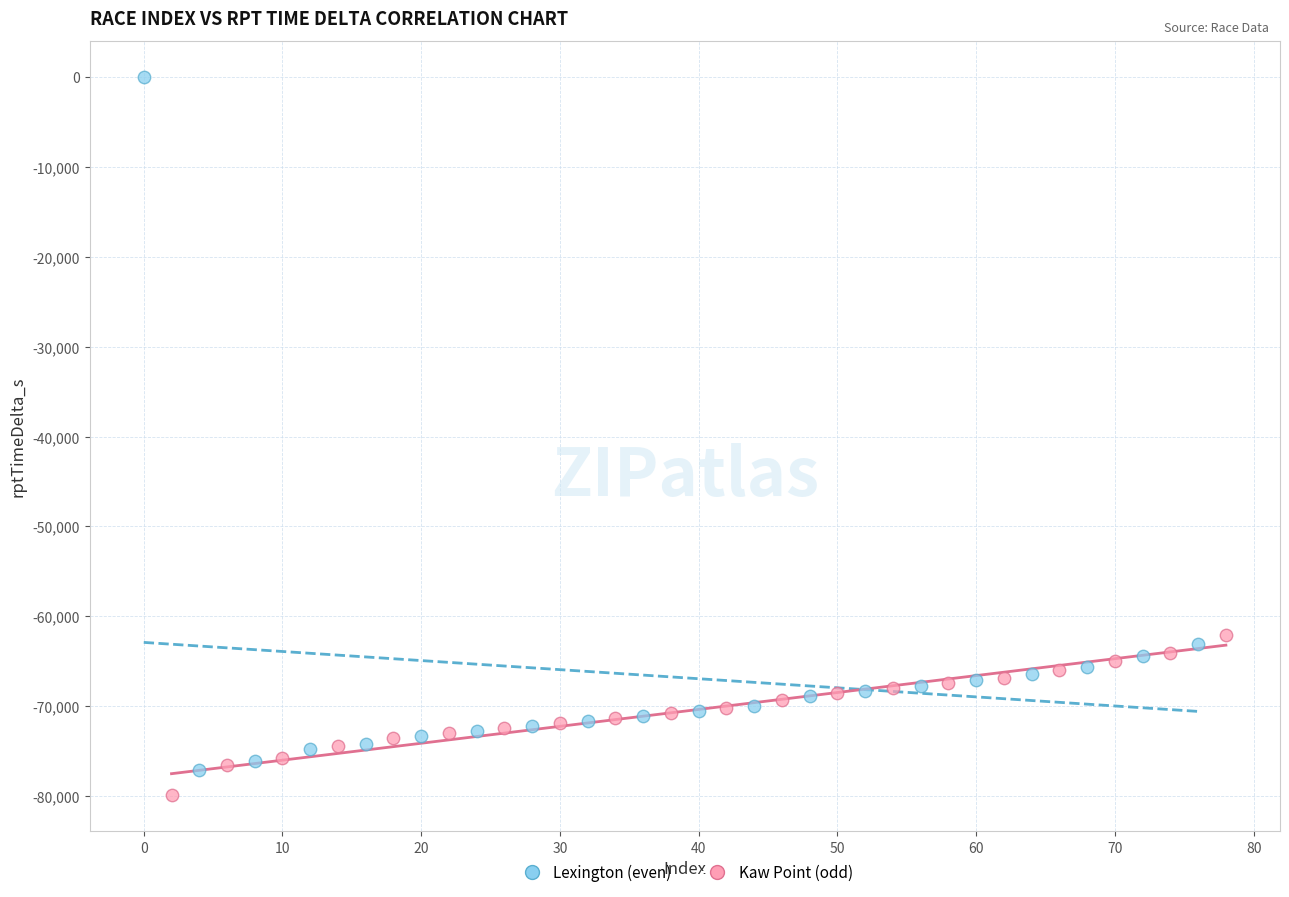

Which series has the largest Y range (max minus min)?

Lexington (even)